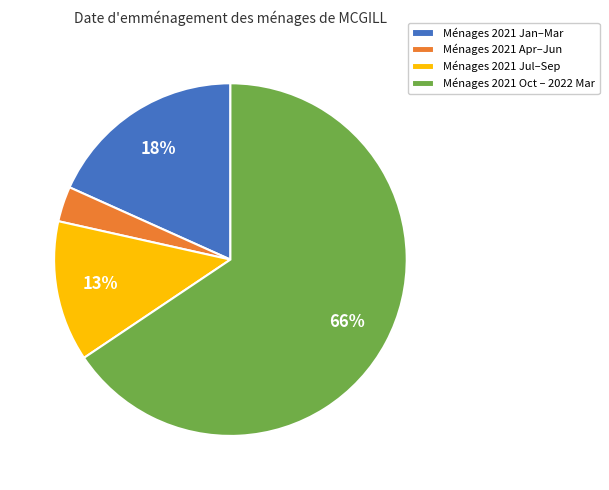

Do Ménages 2021 Oct – 2022 Mar and Ménages 2021 Apr–Jun together represent more than half of the pie?

Yes